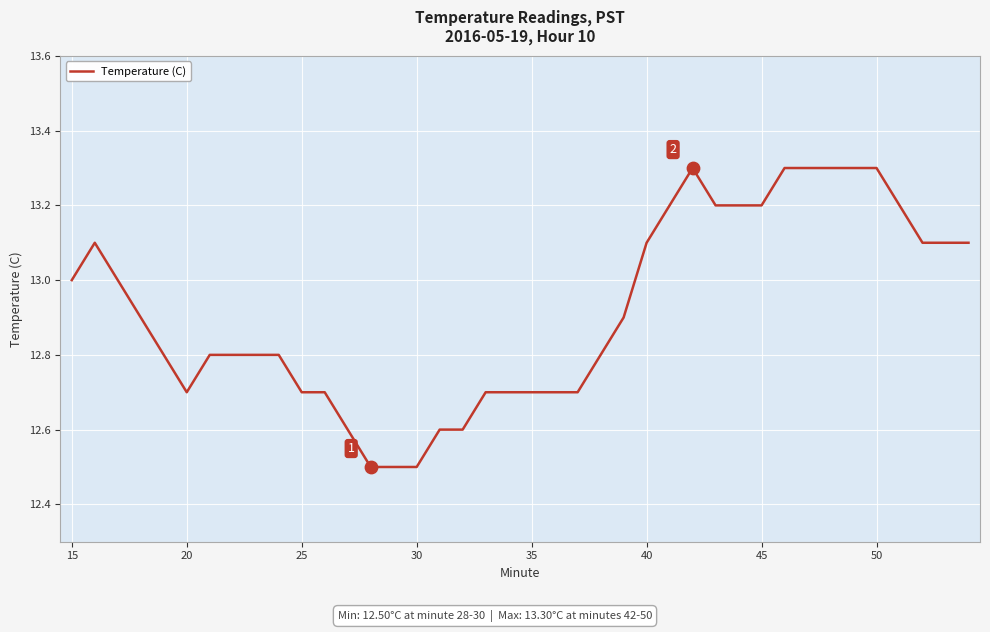

What is the greatest value displayed?

13.3